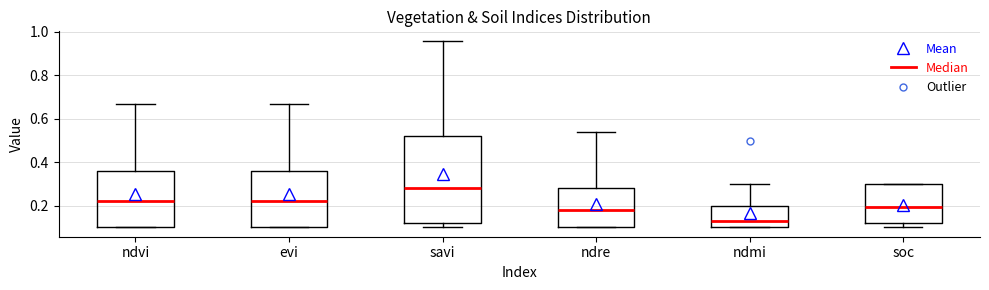

Reading left to right, read every box against the y-axis: the position of its median line, the range the box covers, and the ends of its whiskers. The values are not printed on the chart, so give them approximately, as read against the axis.

ndvi: median 0.22, box 0.10 to 0.36, whiskers 0.10 to 0.68
evi: median 0.22, box 0.10 to 0.36, whiskers 0.10 to 0.68
savi: median 0.28, box 0.12 to 0.52, whiskers 0.10 to 0.96
ndre: median 0.18, box 0.10 to 0.28, whiskers 0.10 to 0.54
ndmi: median 0.14, box 0.10 to 0.20, whiskers 0.10 to 0.30
soc: median 0.20, box 0.12 to 0.30, whiskers 0.10 to 0.30